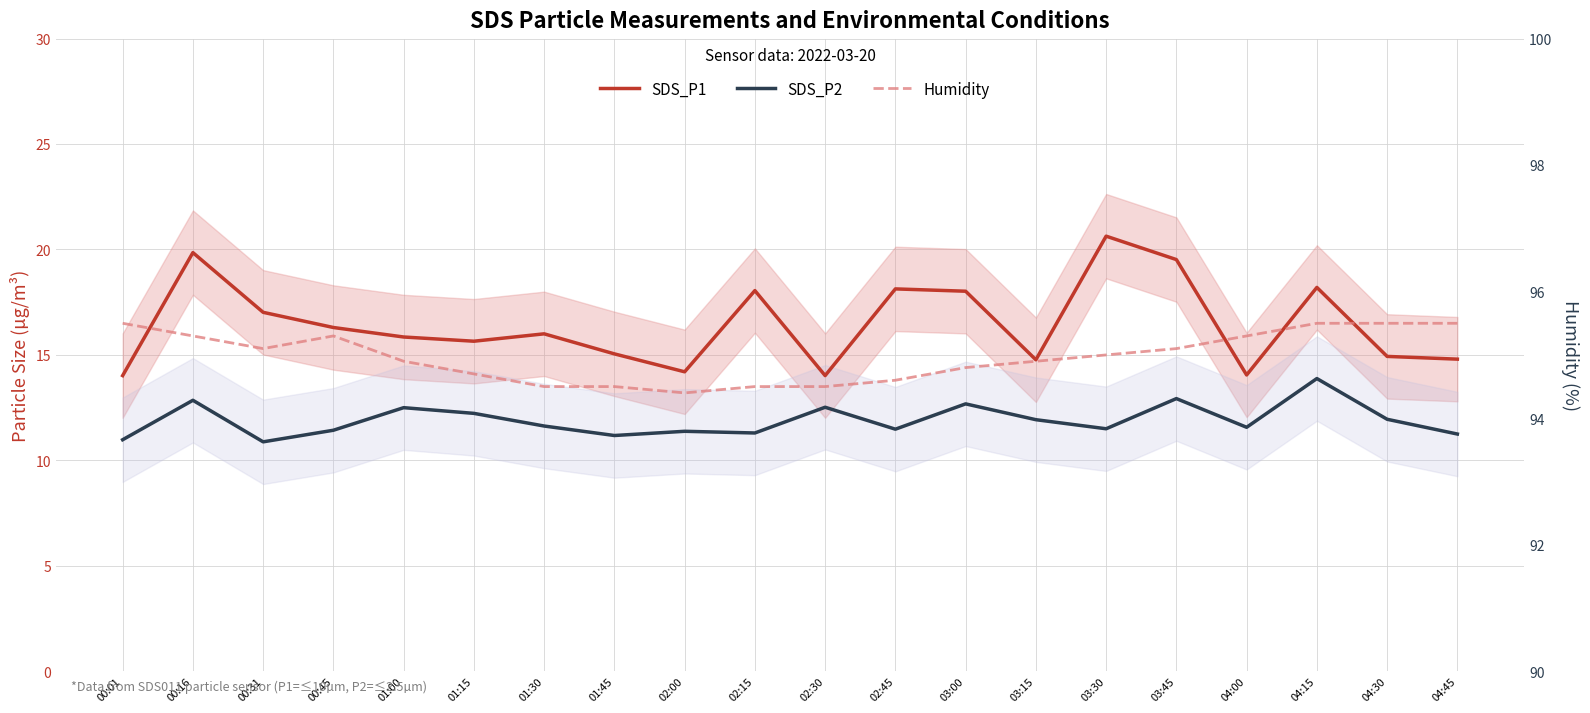

List the series in order of their peak value, lowest first.

SDS_P2, SDS_P1, Humidity